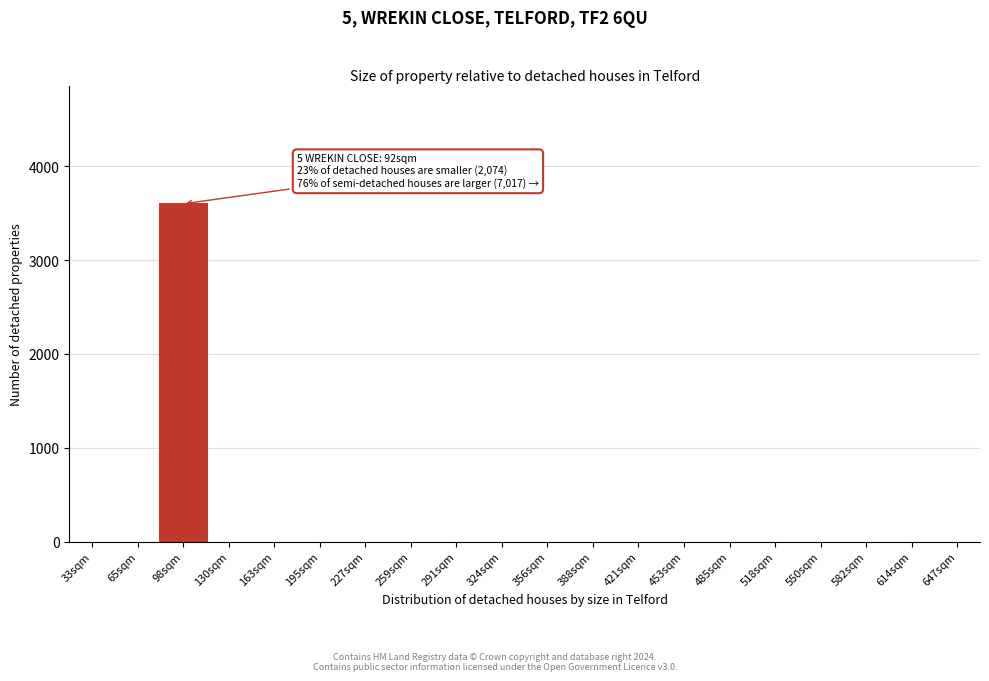

Reading left to right, transcribe all the data shown in this chart.

33sqm=0	65sqm=0	98sqm=3600	130sqm=0	163sqm=0	195sqm=0	227sqm=0	259sqm=0	291sqm=0	324sqm=0	356sqm=0	388sqm=0	421sqm=0	453sqm=0	485sqm=0	518sqm=0	550sqm=0	582sqm=0	614sqm=0	647sqm=0